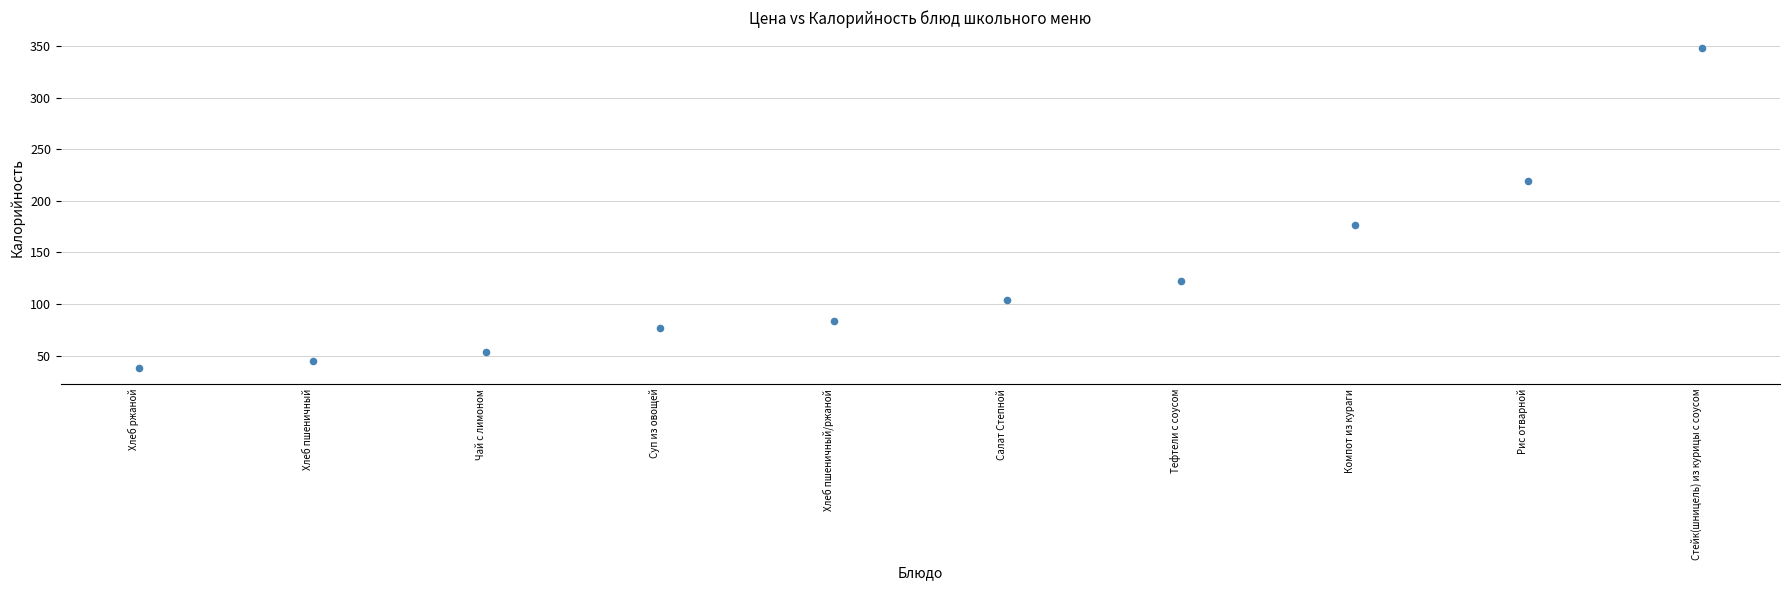

What is the range of Y values (max minus min)?

310.2